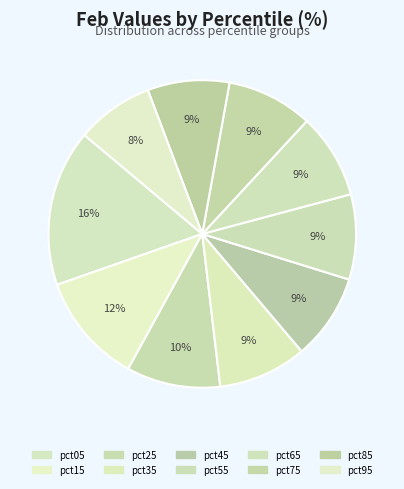

Is pct85 the majority of the pie?

No